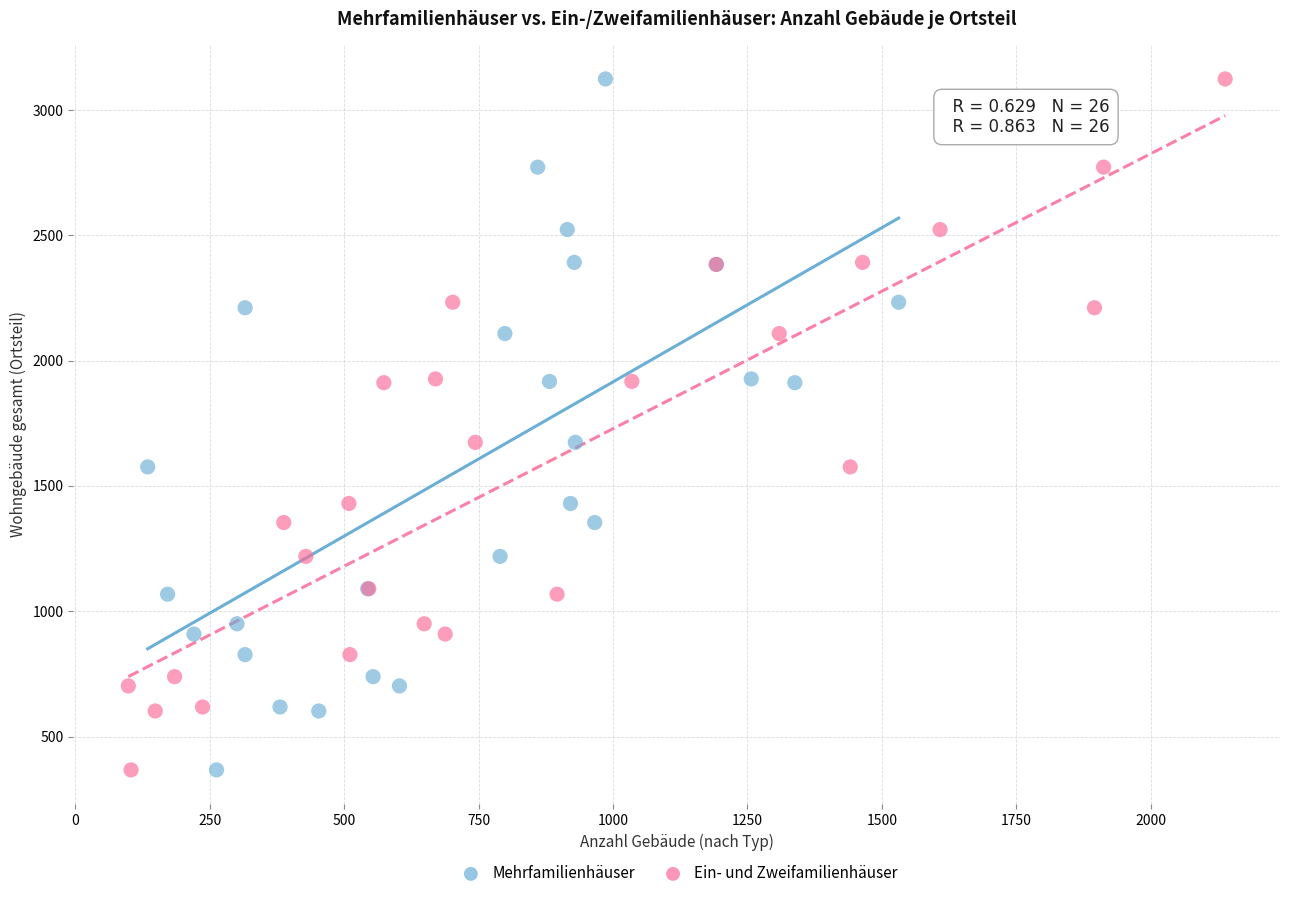

What are all the series names shown in the legend?

Mehrfamilienhäuser, Ein- und Zweifamilienhäuser